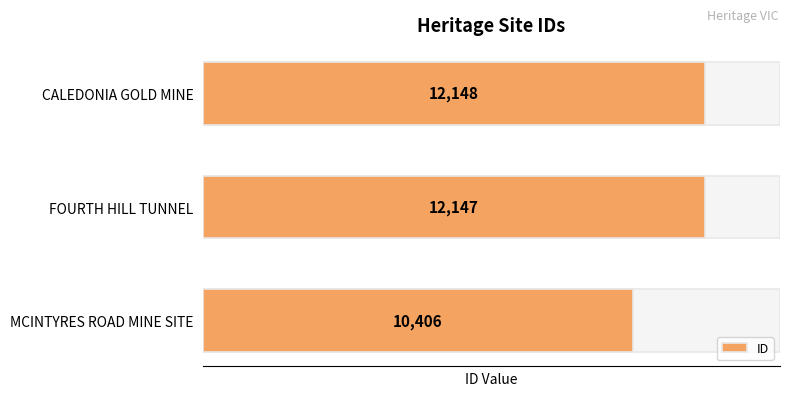

How many data points are less than 12147?

1